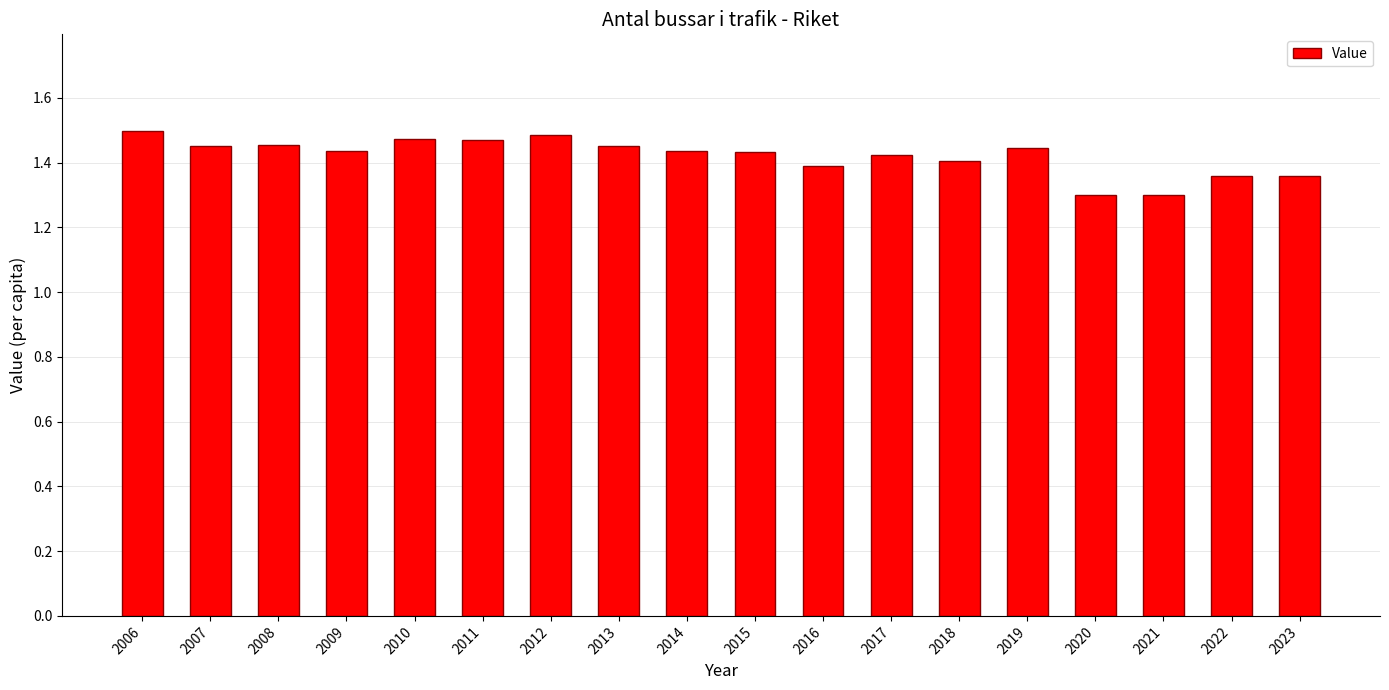

True or false: the data shows 1.5 at 2006.

True